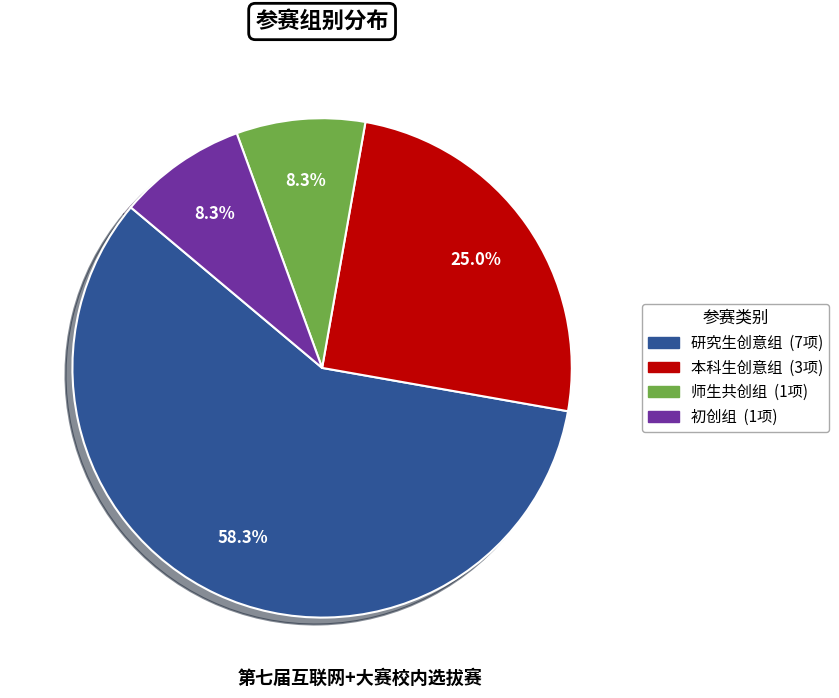

Which category accounts for the majority?

研究生创意组